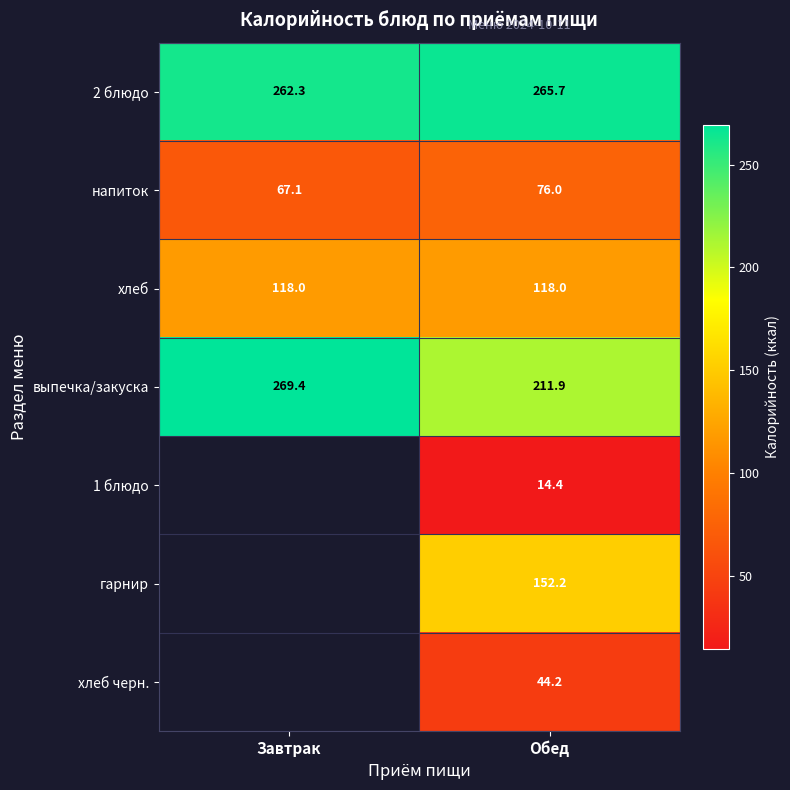

What is the difference between the highest and lowest values at Завтрак?

202.3